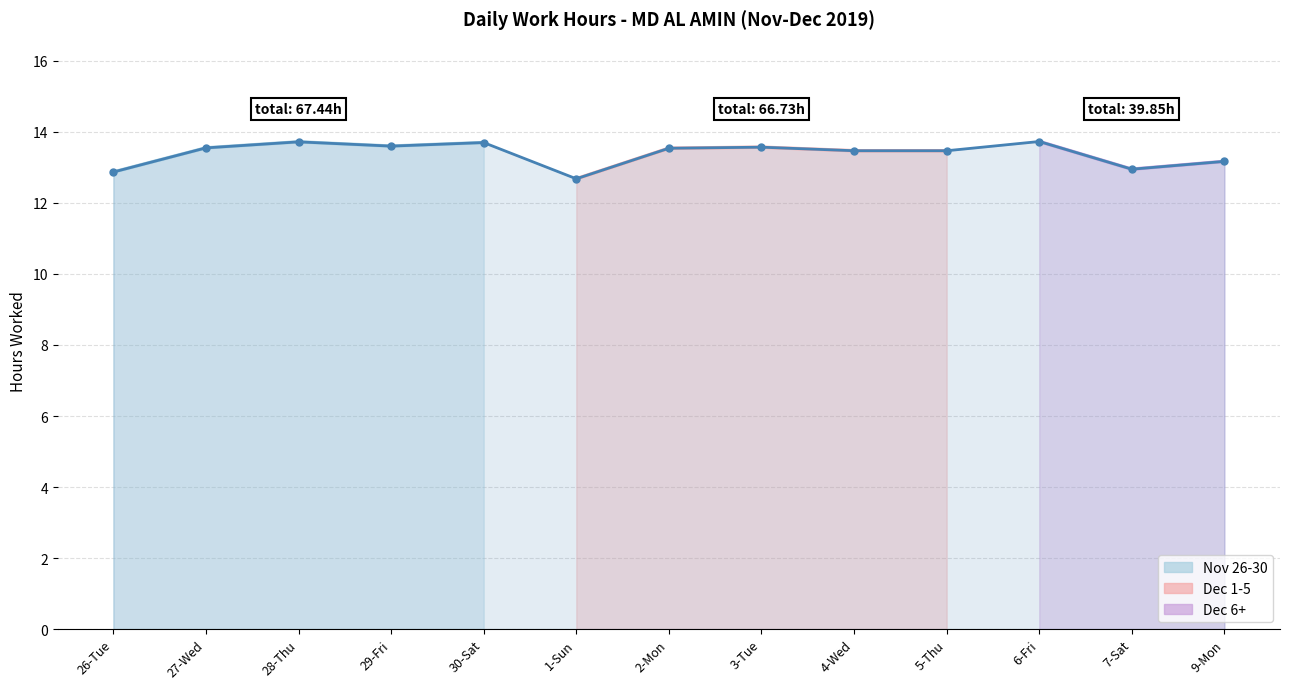

Between 9-Mon and 29-Fri, which is larger?

29-Fri